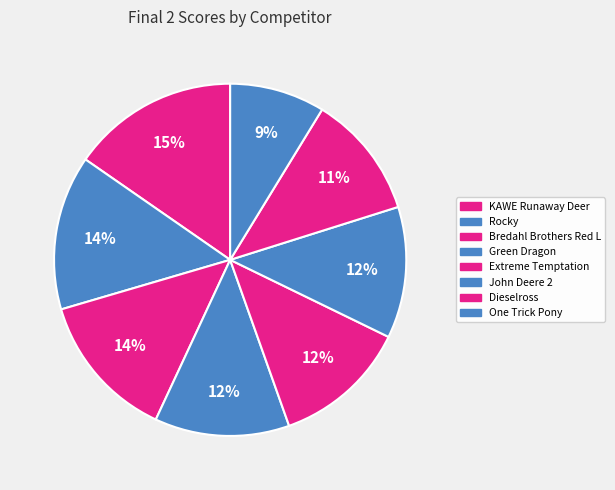

Is there any slice that represents more than half of the pie?

No